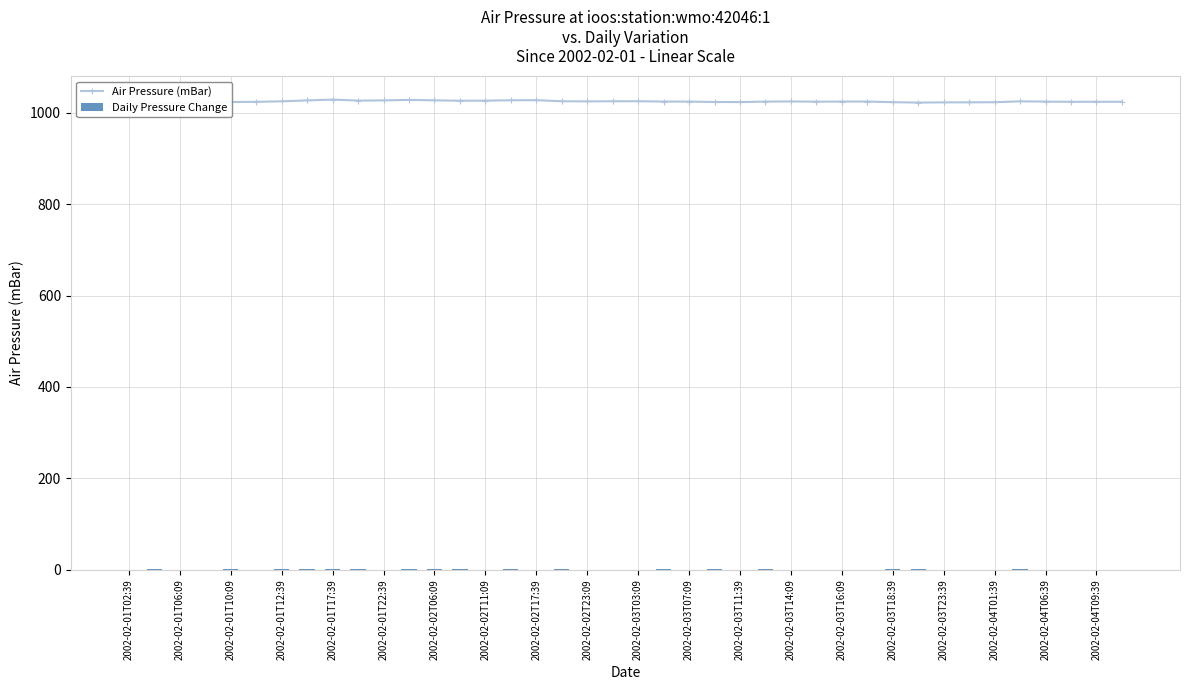

At which category does the chart reach its minimum across all series?

2002-02-01T02:39